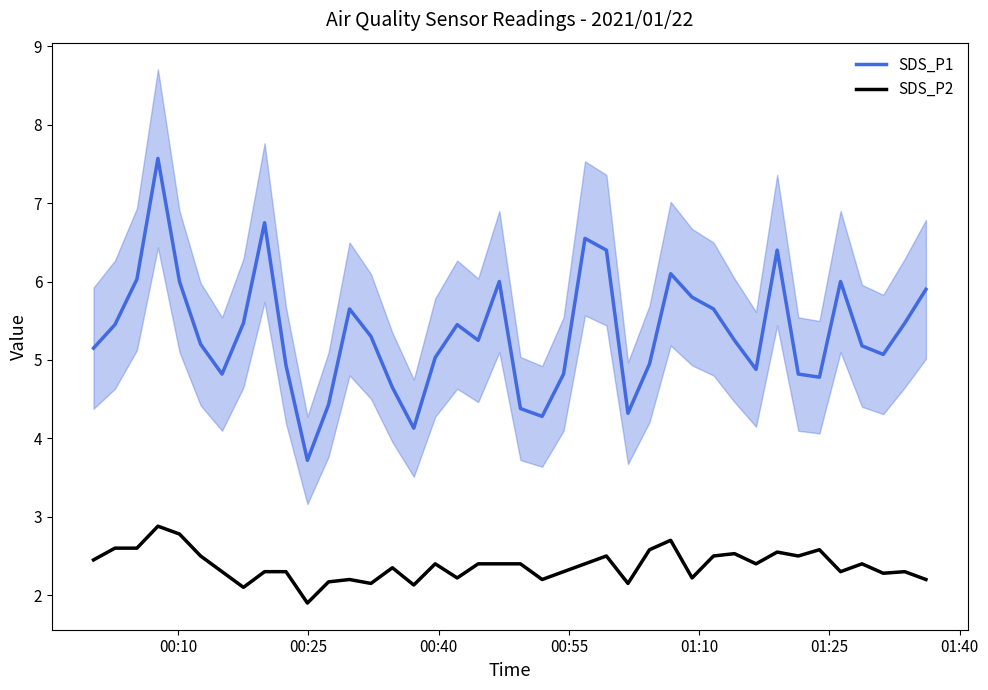

How many lines are shown in the chart?

2